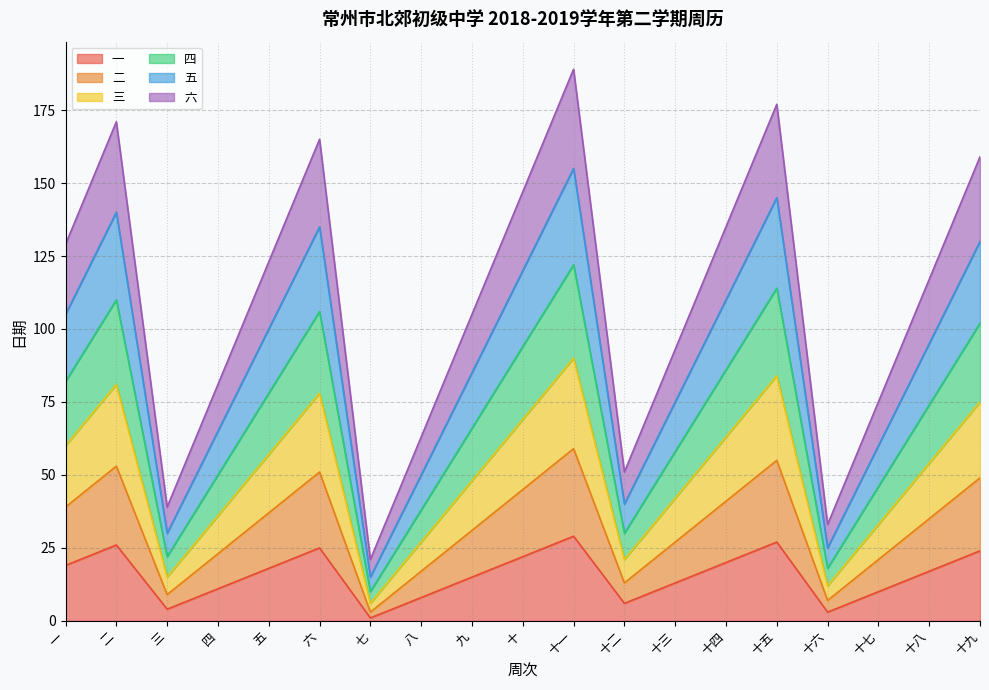

What are all the series names shown in the legend?

一, 二, 三, 四, 五, 六